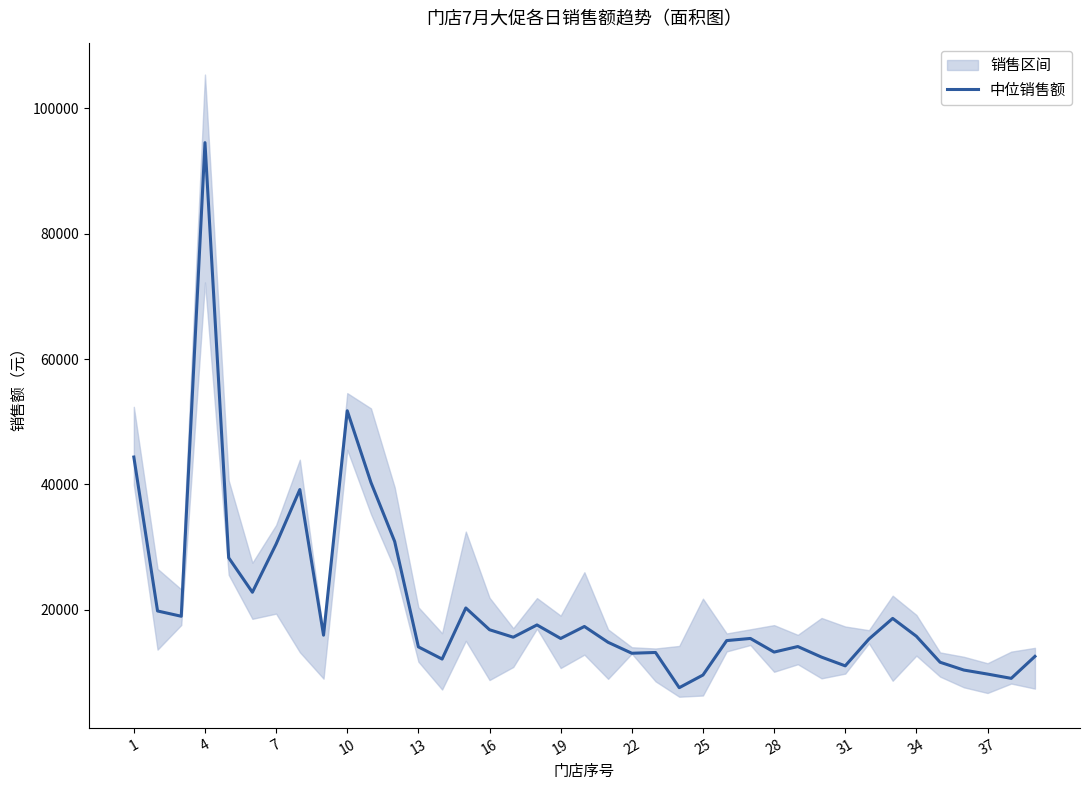

What is the maximum value for 中位销售额?

94537.2